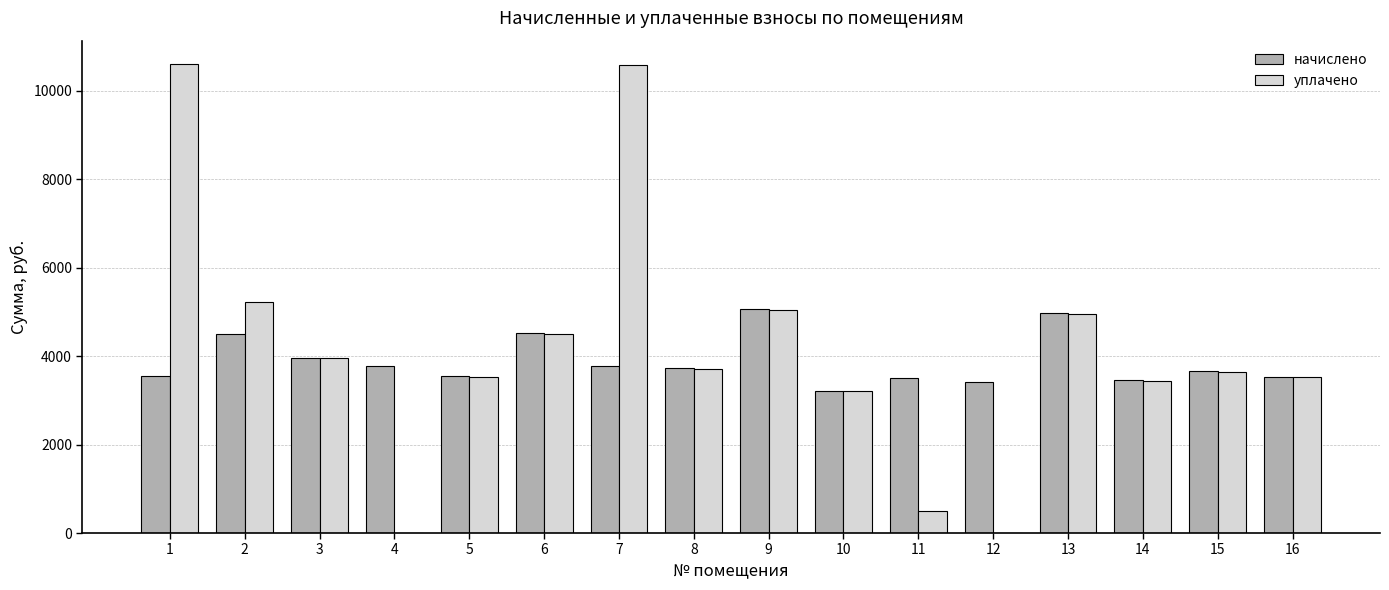

Read the начислено value at 11.

3516.5